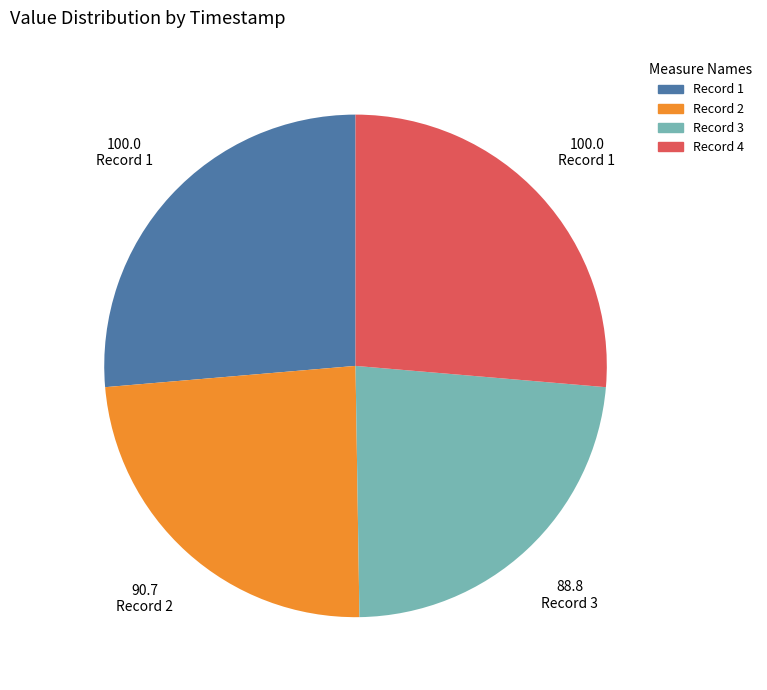

What is the smallest slice in the pie chart?

Record 3